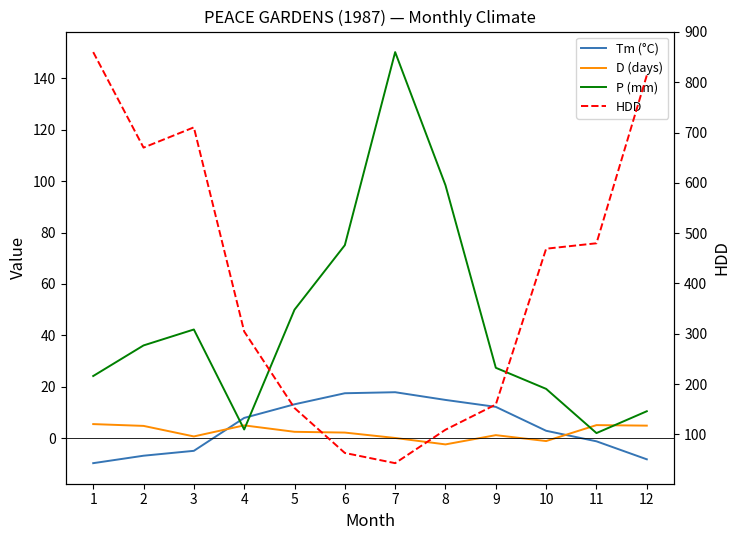

Is it true that P (mm) equals 58.8 at 2?

False